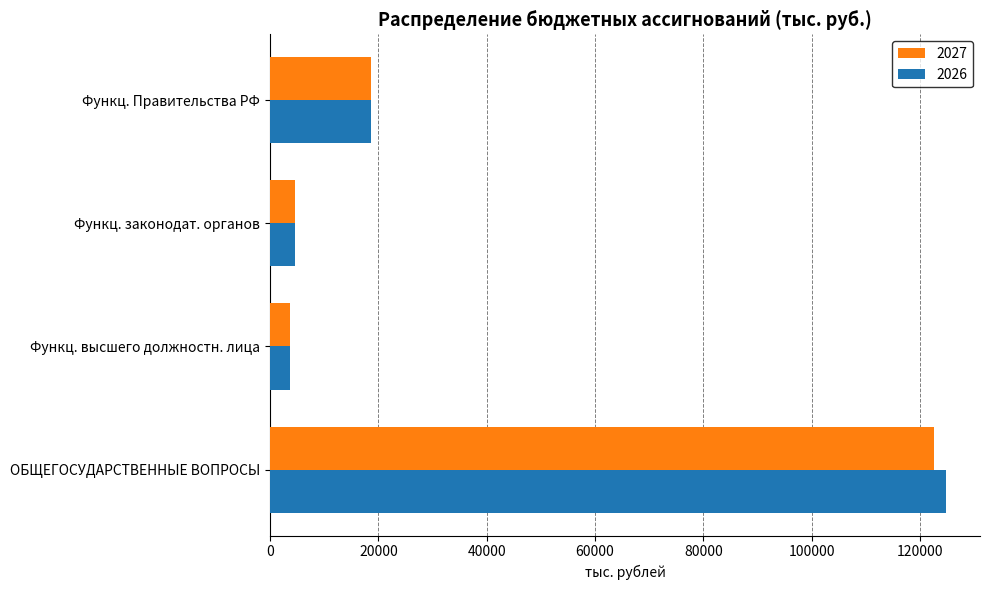

Where is 2027 nearest to the value 63168?

Функц. Правительства РФ